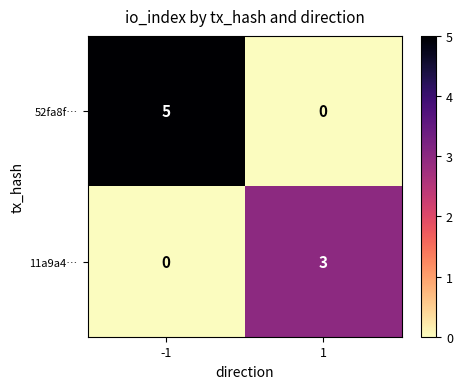

Rank the series at -1 from lowest to highest value.

11a9a4…, 52fa8f…